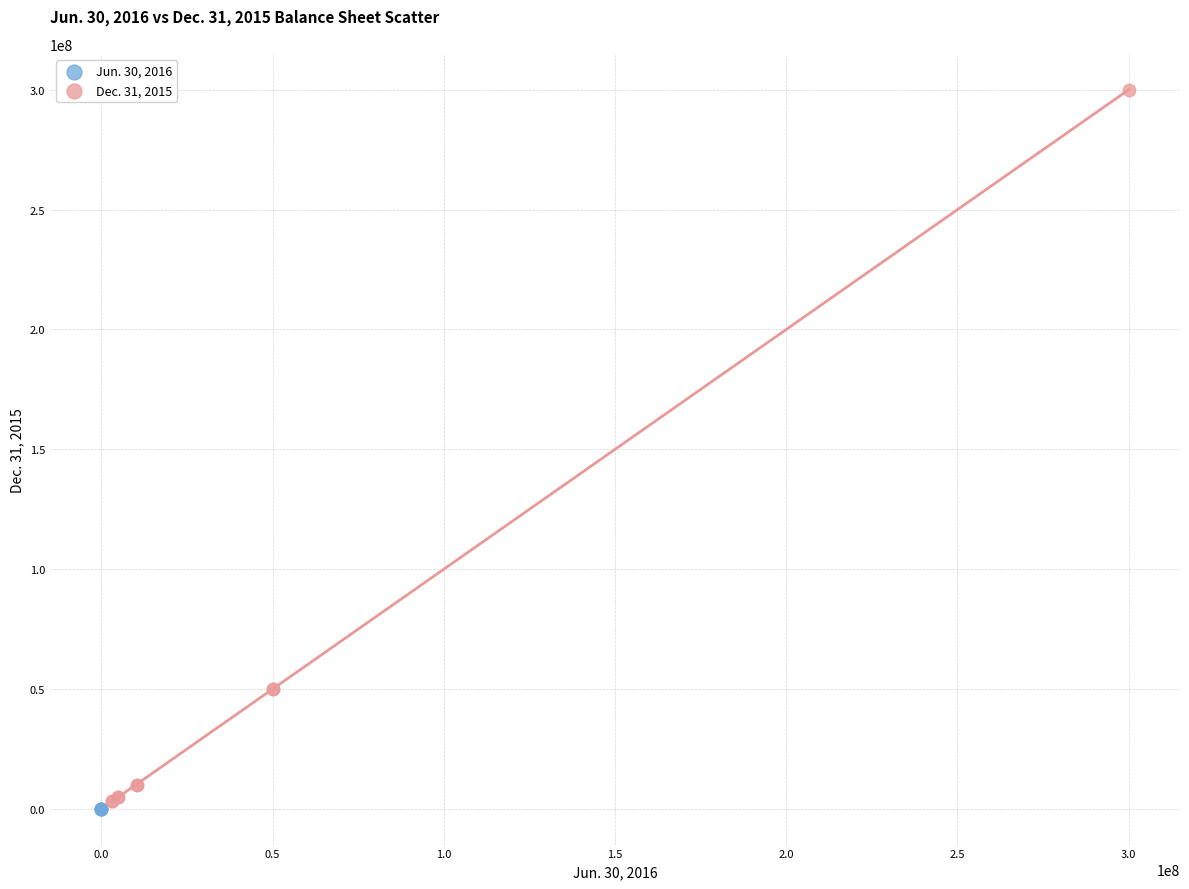

Which series has the widest spread of Y values?

Dec. 31, 2015